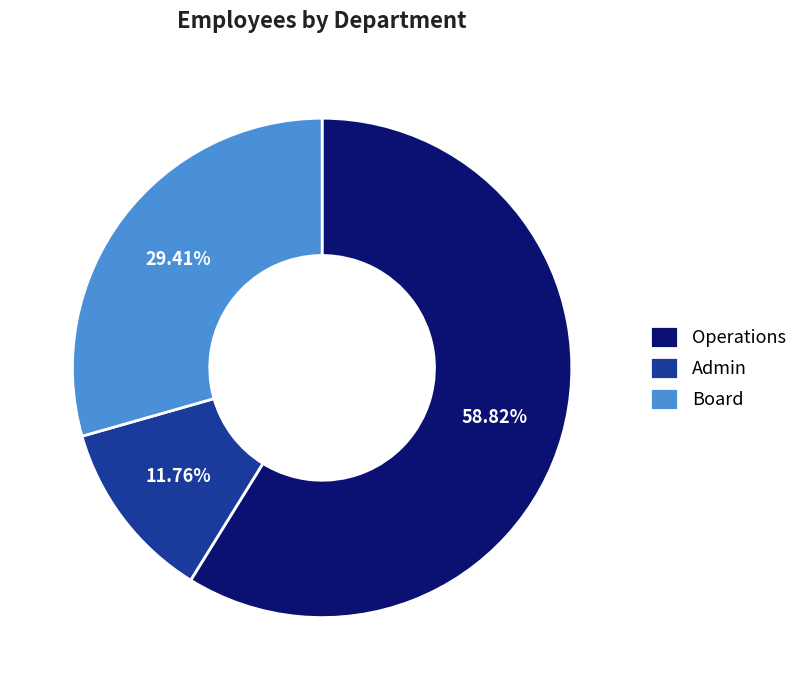

Count the number of slices in the pie.

3